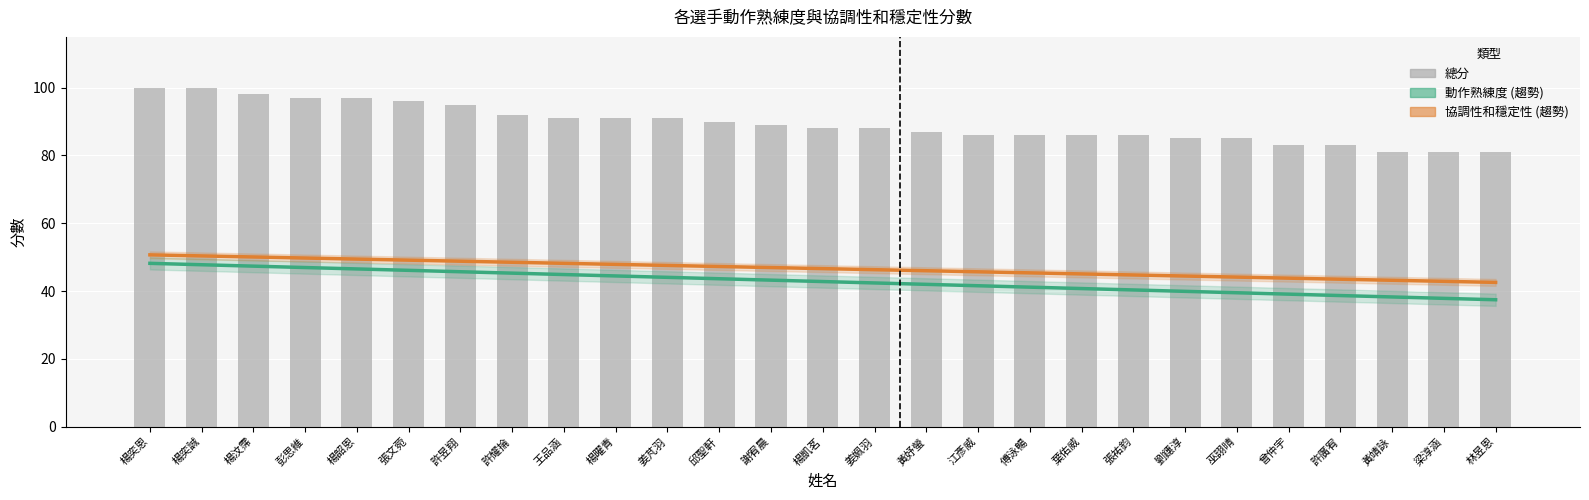

What is the label of the 4th bar from the right?

許廣宥